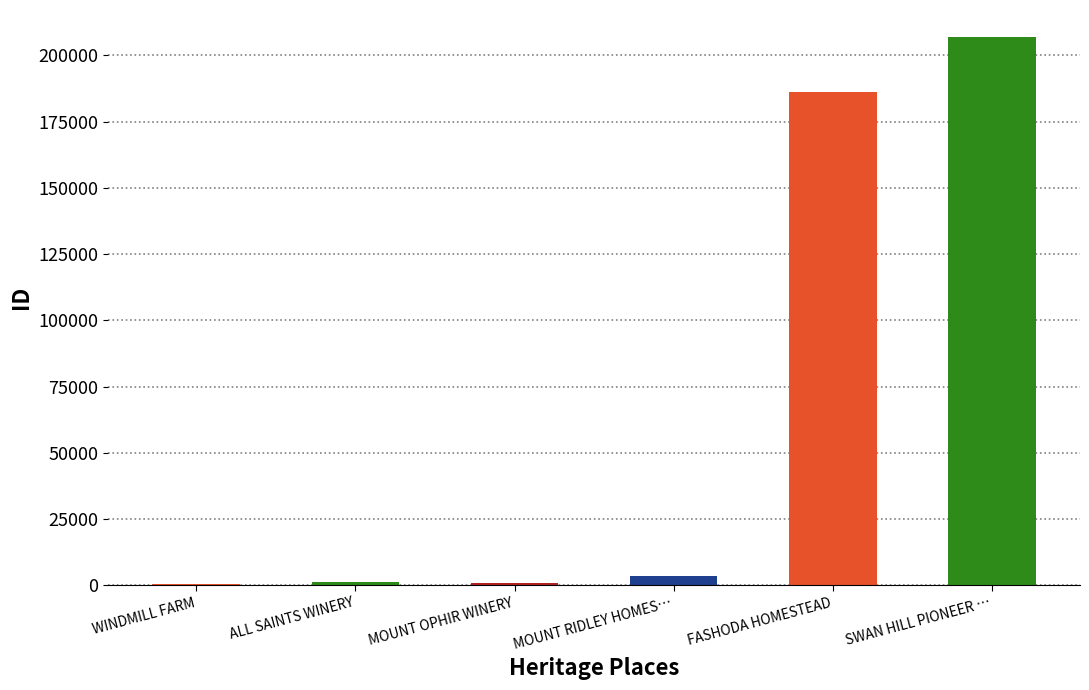

Are the bars grouped side by side (vs. stacked)?

No